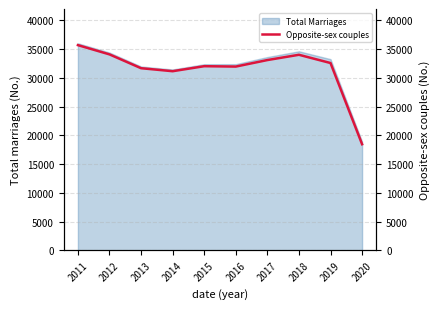

At which label does the data first exceed 32595?

2011